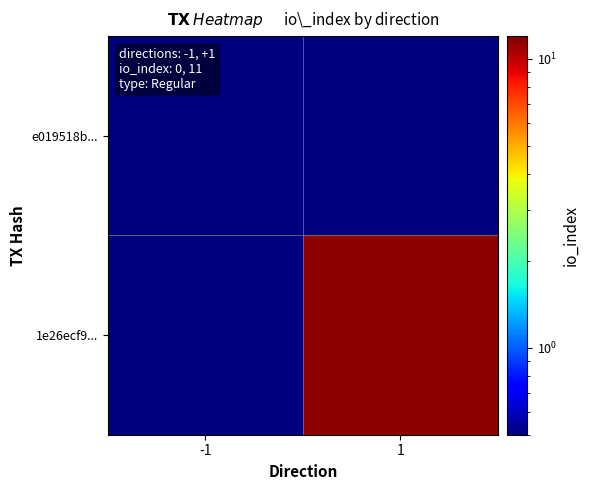

Which category has the highest value across all series?

1